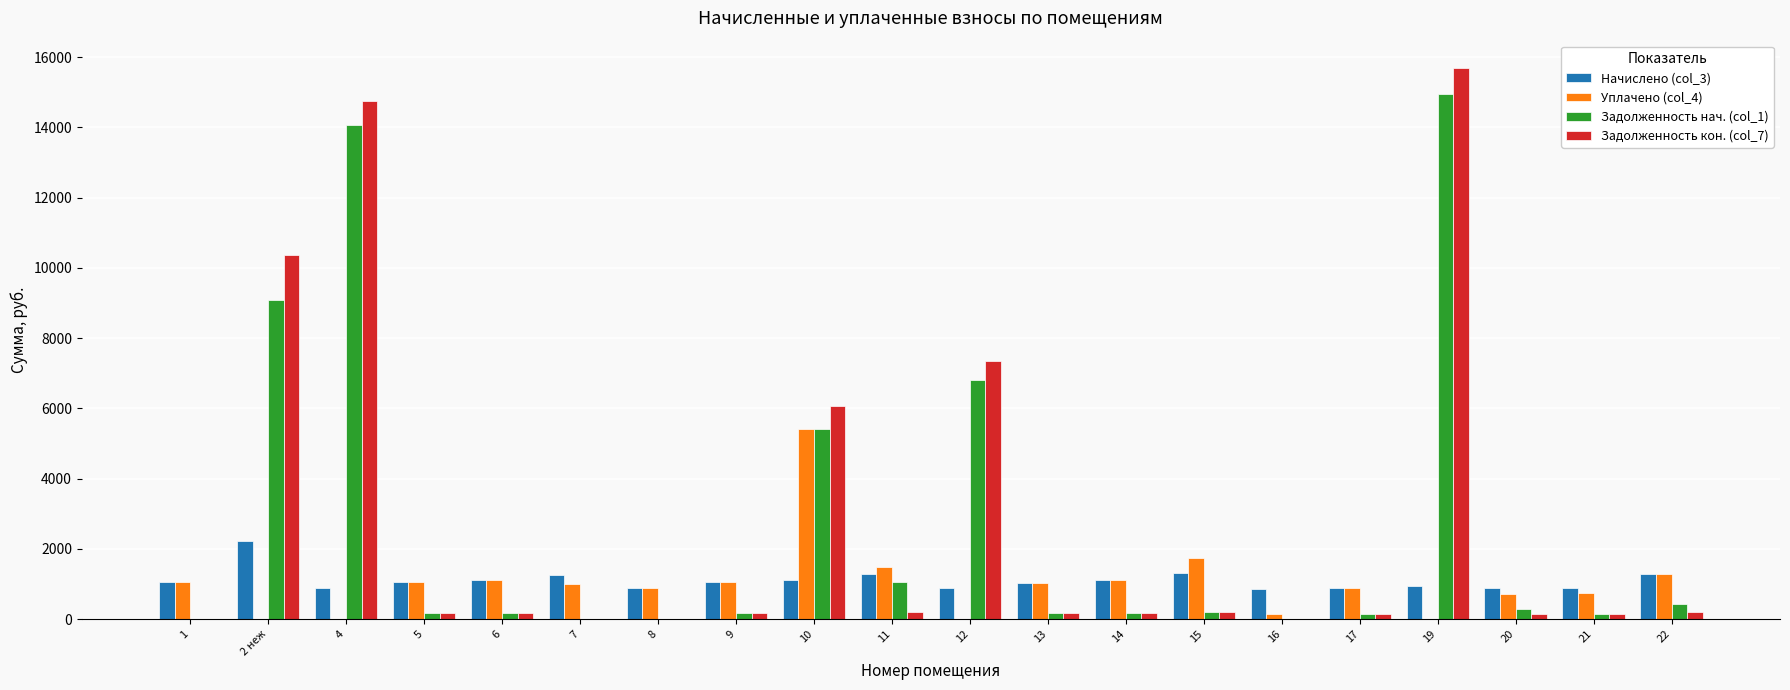

At which category is the sum across all series the highest?

19